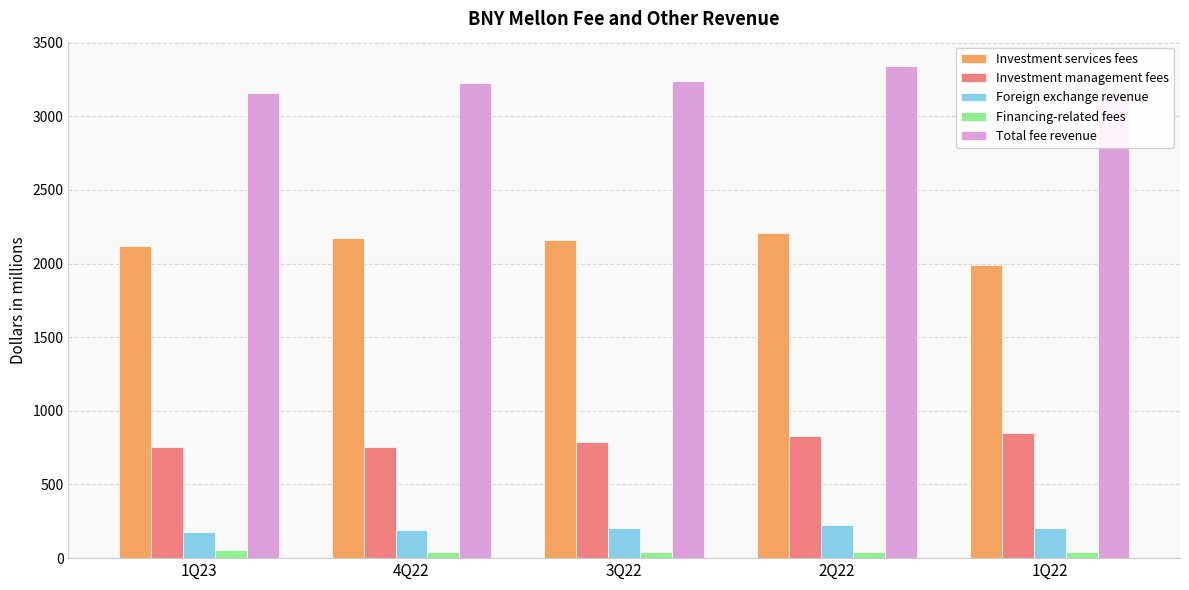

Are the bars horizontal?

No